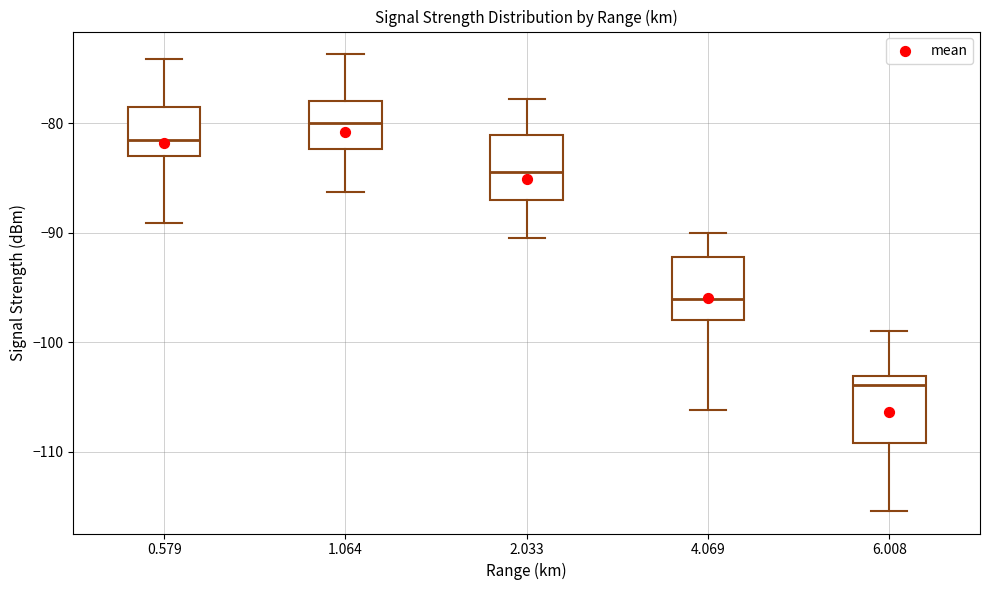

Reading left to right, transcribe this box plot: for each box, give where its median line is, the range the box spans, and where its two whiskers end, as read against the y-axis. The values are not printed on the chart, so give them approximately, as read against the axis.

0.579: median -81, box -83 to -78, whiskers -89 to -74
1.064: median -80, box -82 to -78, whiskers -86 to -74
2.033: median -84, box -87 to -81, whiskers -90 to -78
4.069: median -96, box -98 to -92, whiskers -106 to -90
6.008: median -104, box -109 to -103, whiskers -115 to -99